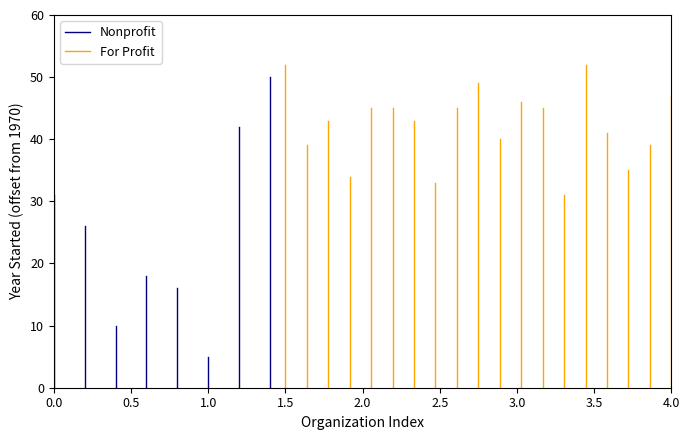

Rank the series by their average value, from highest to lowest.

For Profit, Nonprofit